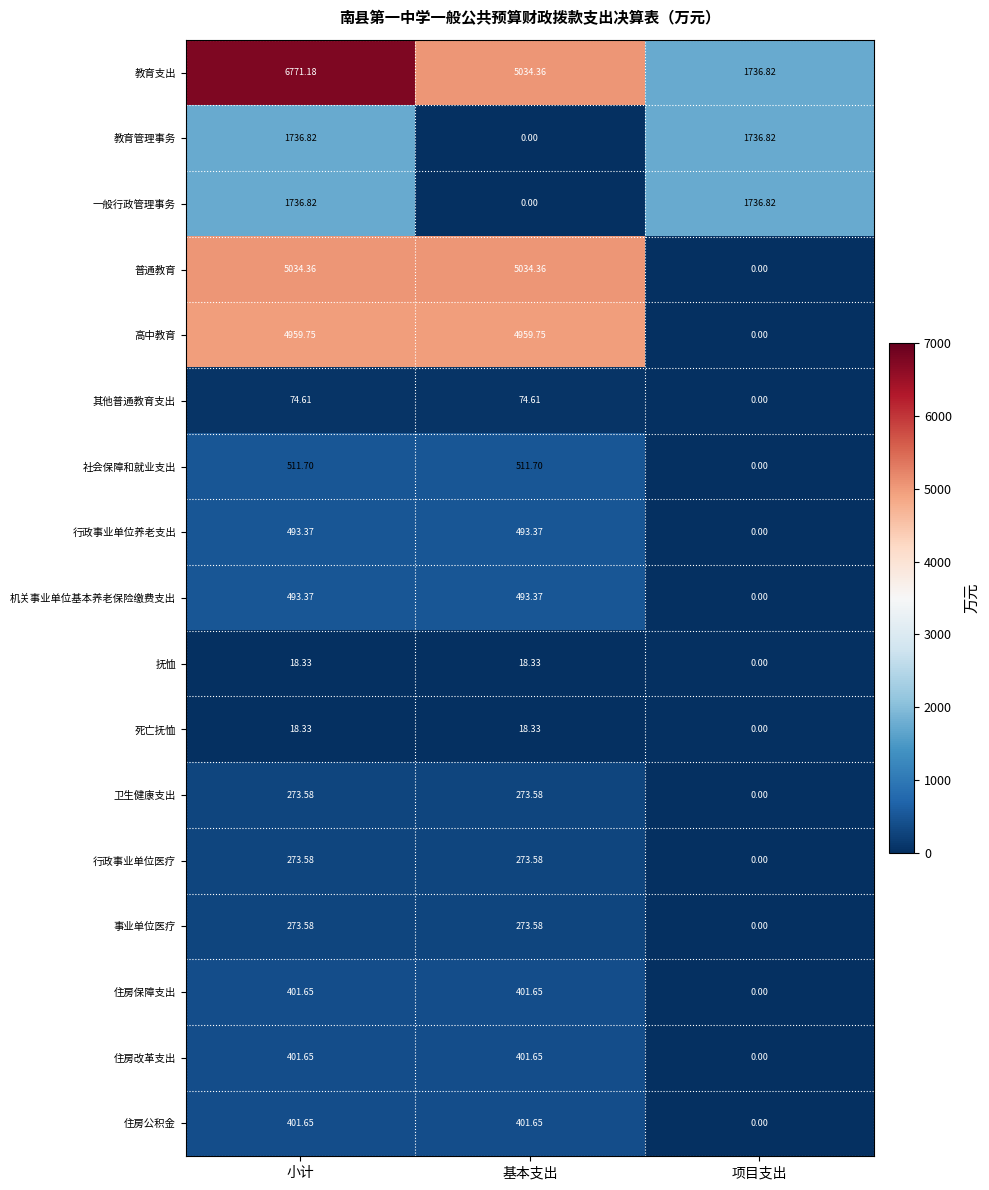

At which label does 住房公积金 first exceed 401?

小计